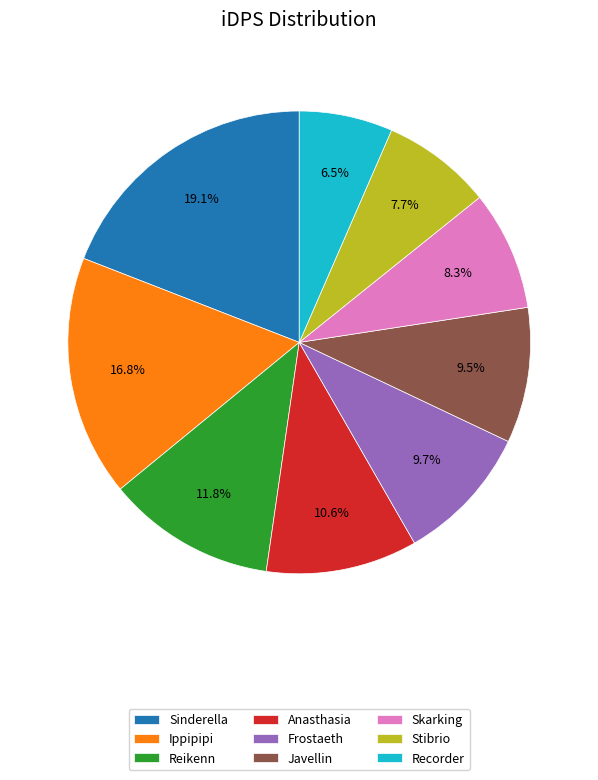

Is there any slice that represents more than half of the pie?

No